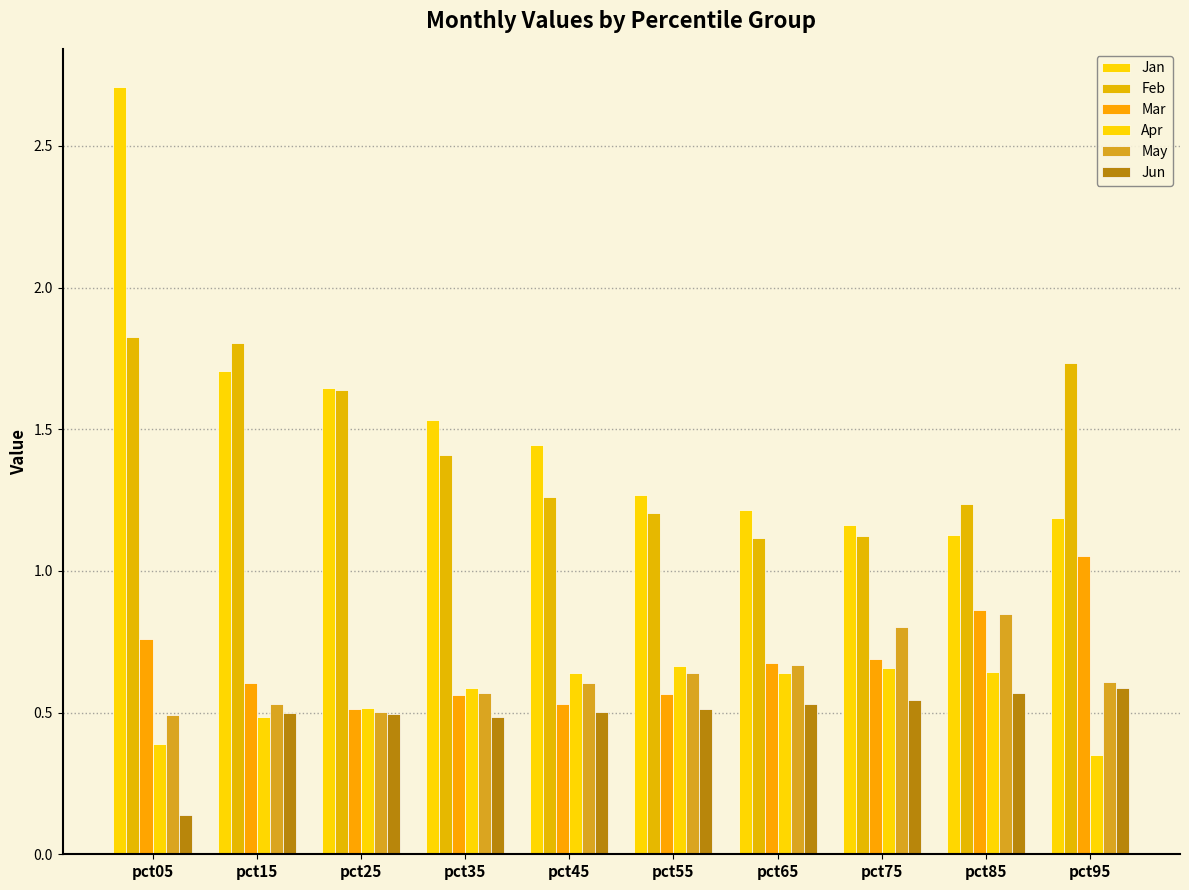

At how many categories does at least one series exceed 1?

10